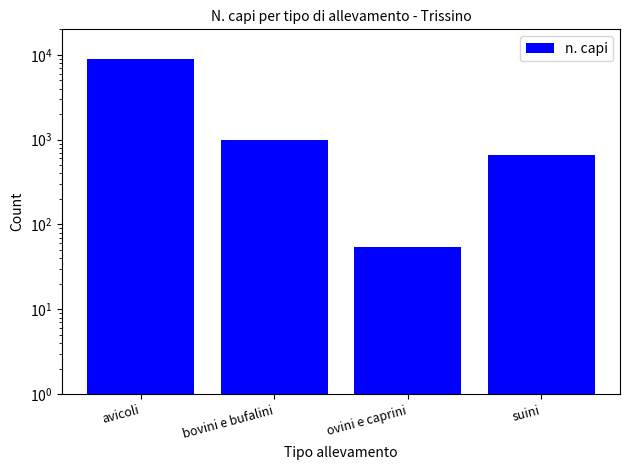

What is the label of the 4th bar from the right?

avicoli